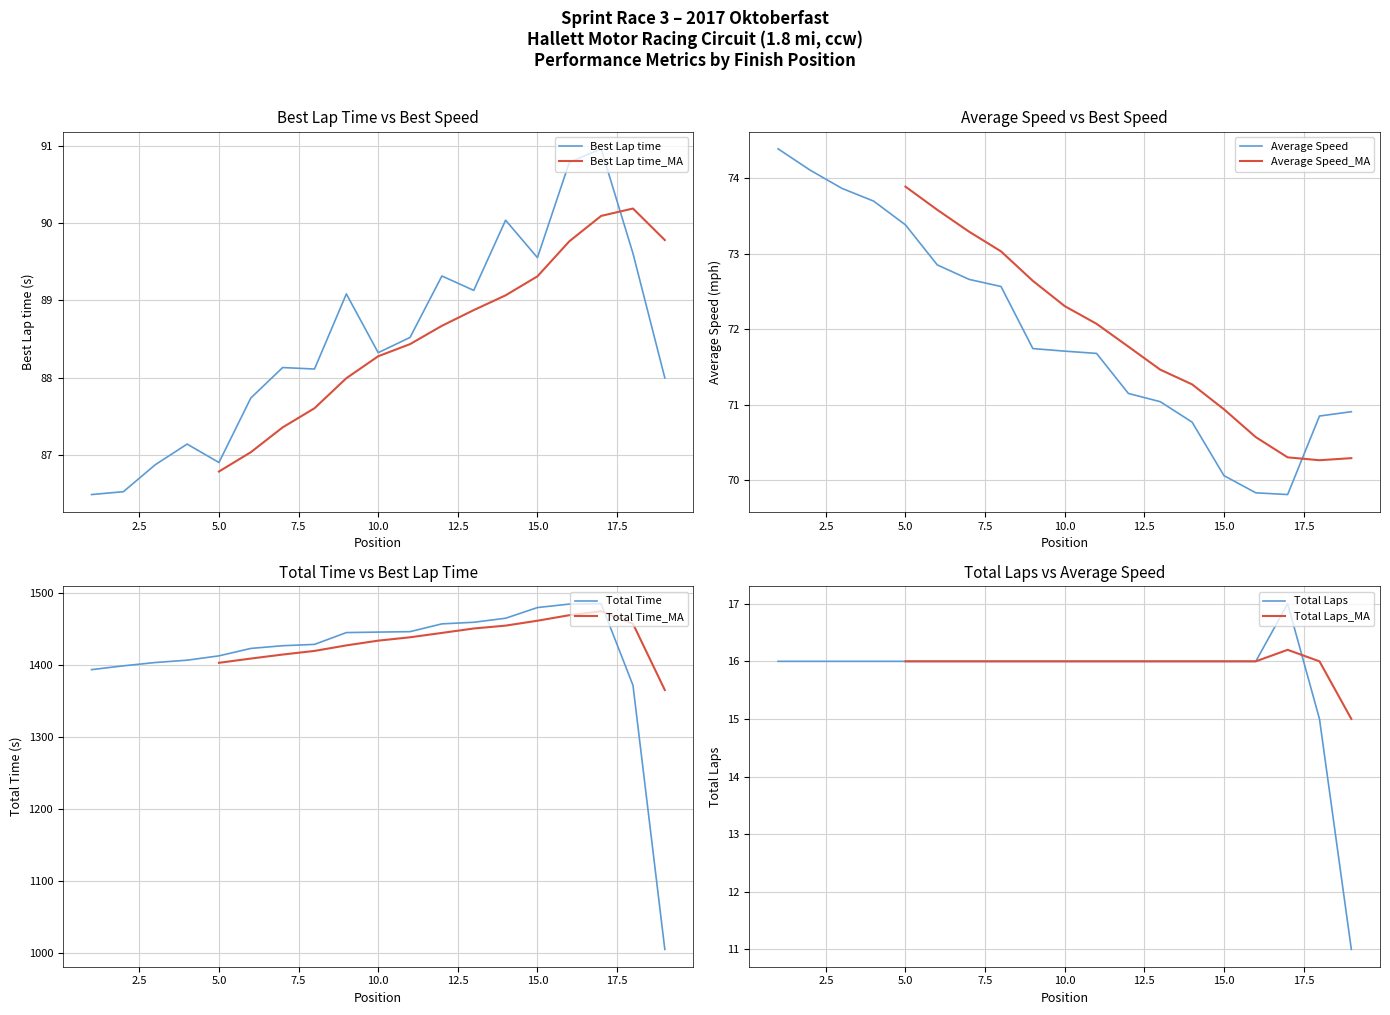

Reading left to right, transcribe all the data shown in this chart.

Total Laps: 16.0	16.0	16.0	16.0	16.0	16.0	16.0	16.0	16.0	16.0	16.0	16.0	16.0	16.0	16.0	16.0	17.0	15.0	11.0
Total Time: 1393.7	1399.0	1403.6	1406.8	1412.8	1423.1	1426.9	1428.7	1445.1	1445.8	1446.4	1457.2	1459.5	1465.0	1479.9	1484.7	1485.2	1371.9	1005.3
Best Lap time: 86.5	86.5	86.9	87.1	86.9	87.7	88.1	88.1	89.1	88.3	88.5	89.3	89.1	90.0	89.6	90.8	91.0	89.6	88.0
Average Speed: 74.4	74.1	73.9	73.7	73.4	72.9	72.7	72.6	71.7	71.7	71.7	71.1	71.0	70.8	70.1	69.8	69.8	70.8	70.9